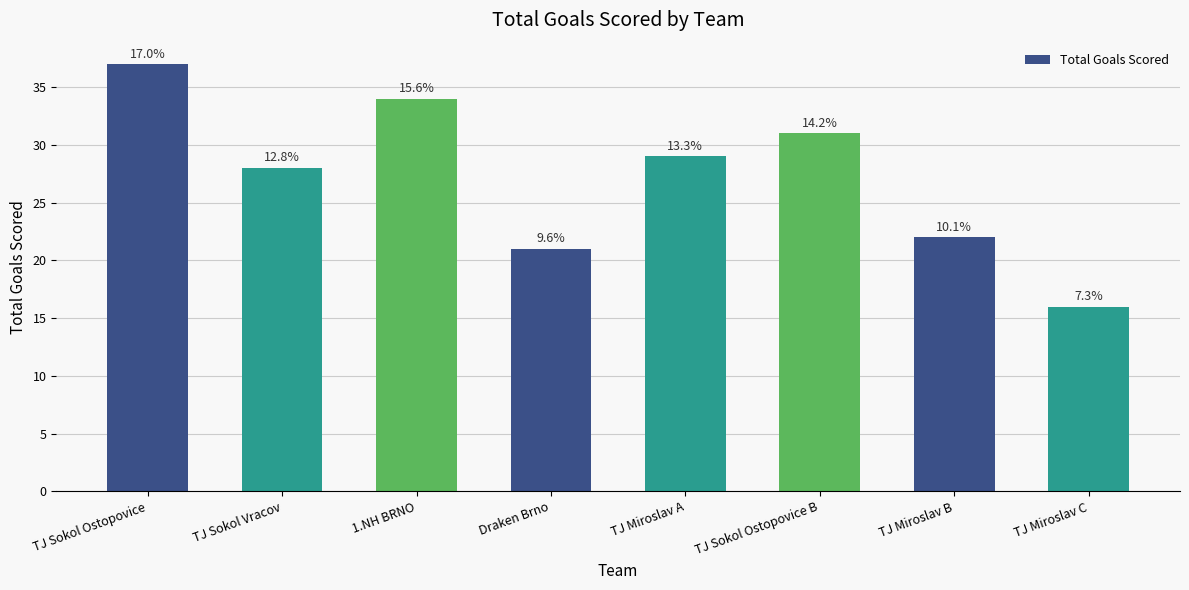

What is the difference between the second highest and minimum values?

18